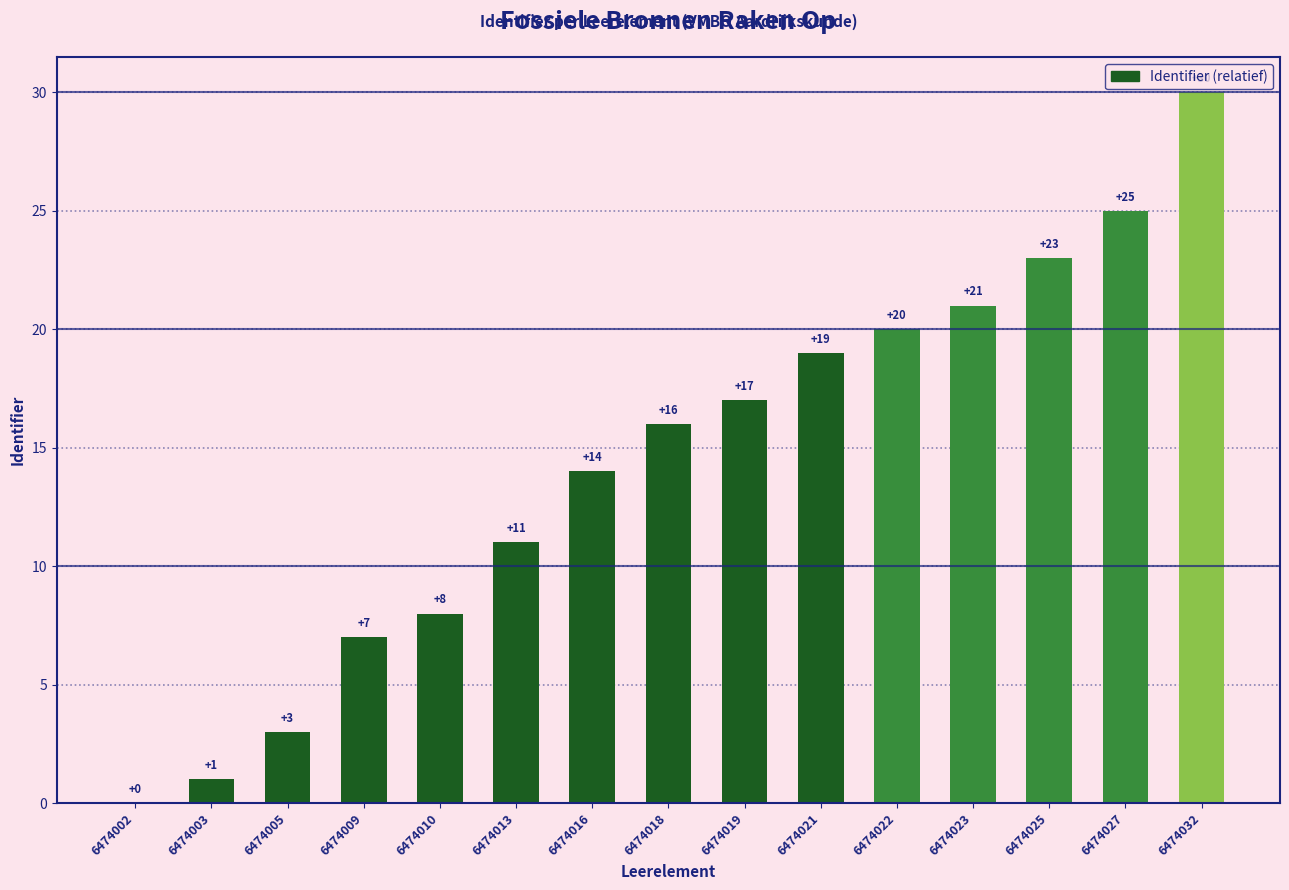

What is the greatest value displayed?

30